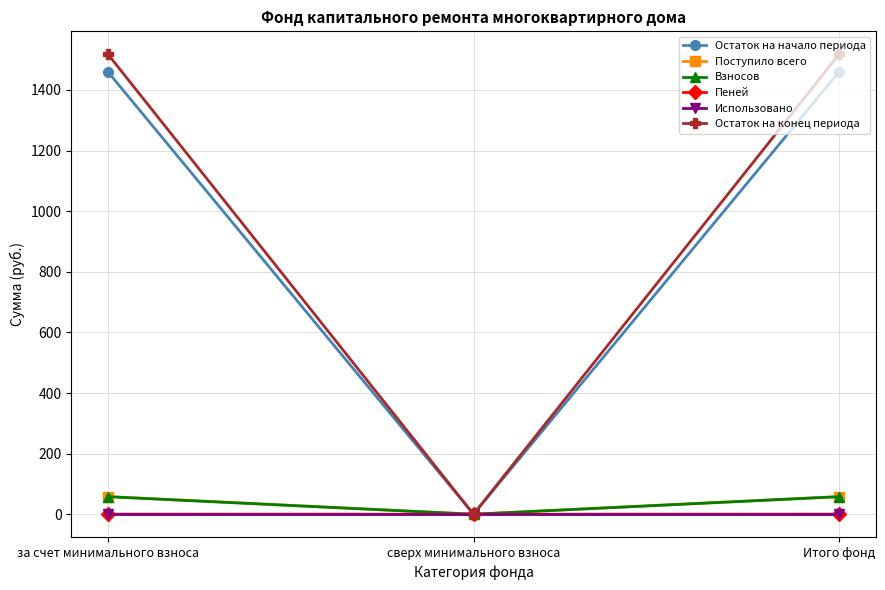

What is the label of the 3rd point from the left?

Итого фонд